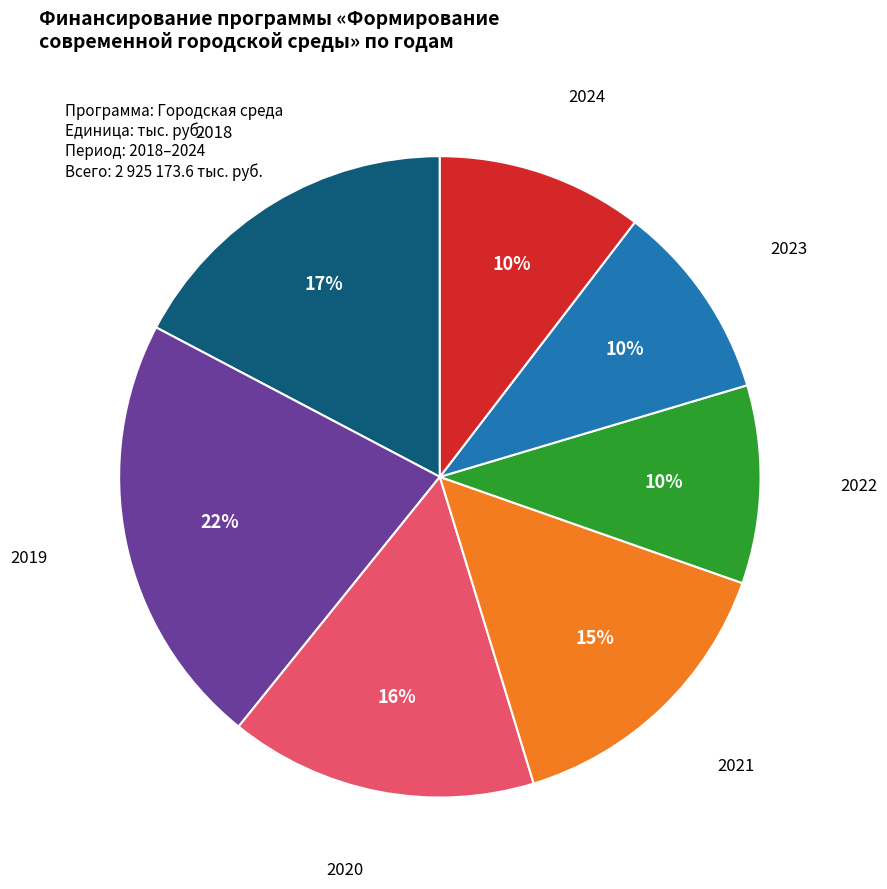

What percentage is the 2020 slice, to the nearest percent?

16%